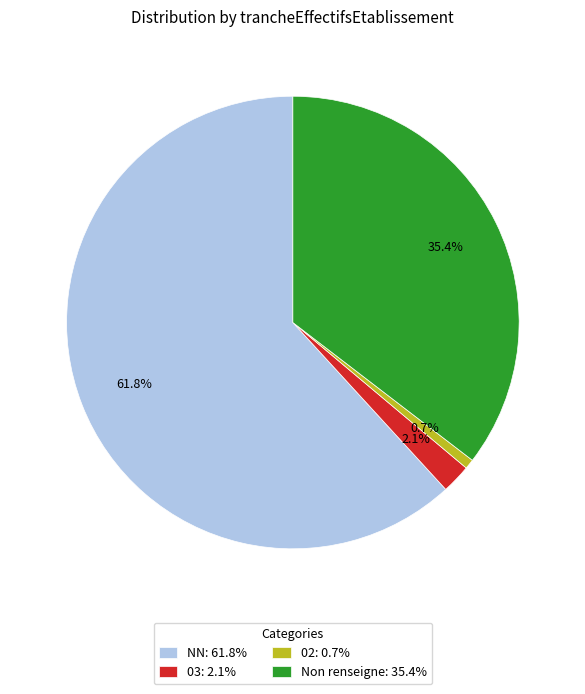

Rank the categories by value from highest to lowest.

NN: 61.8%, Non renseigne: 35.4%, 03: 2.1%, 02: 0.7%